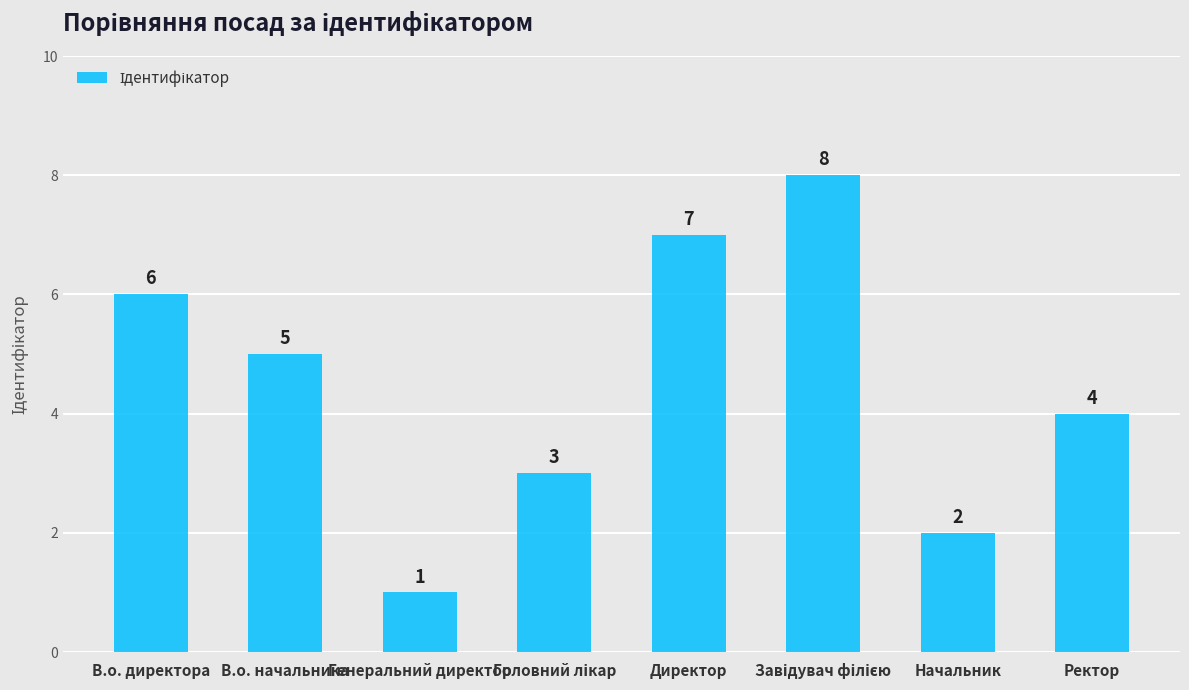

What is the minimum value shown in the chart?

1